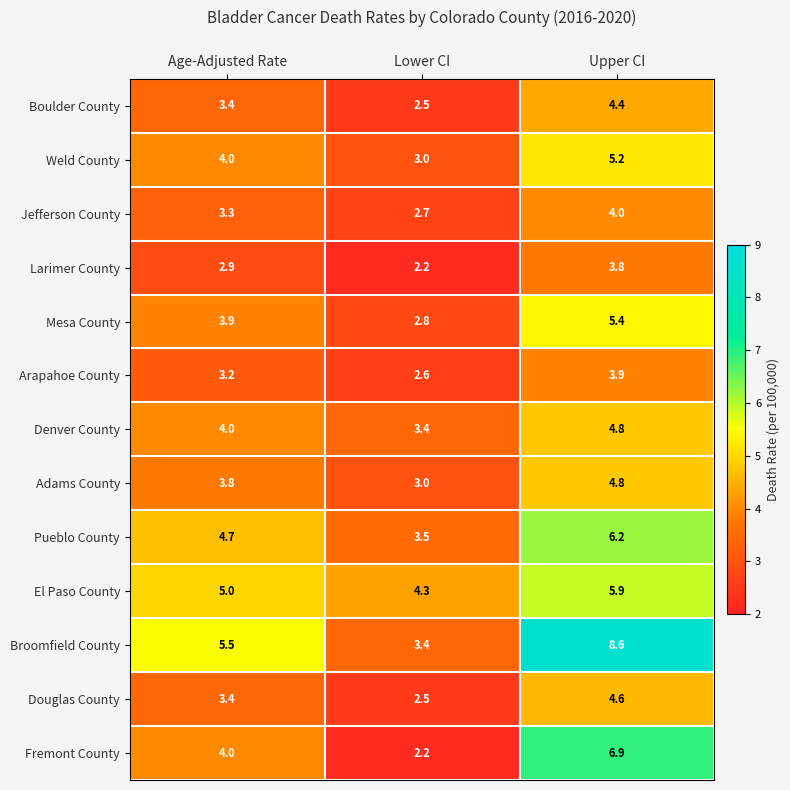

Where is Pueblo County nearest to the value 4?

Lower CI